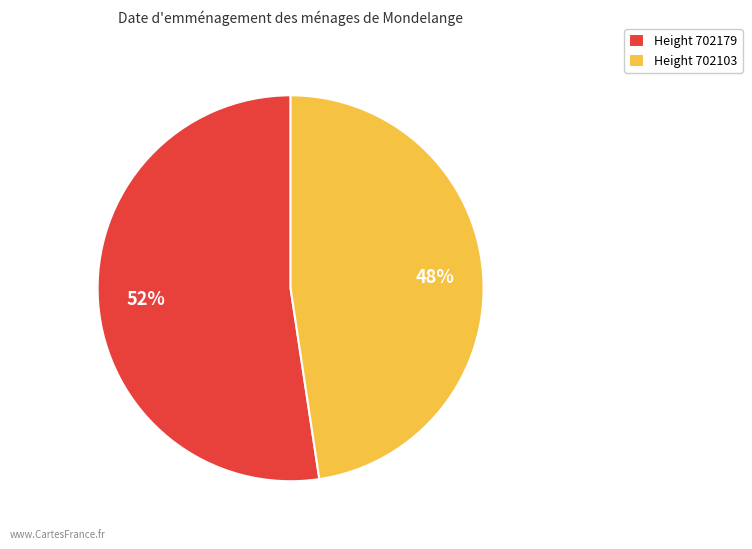

Which category accounts for the majority?

Height 702179